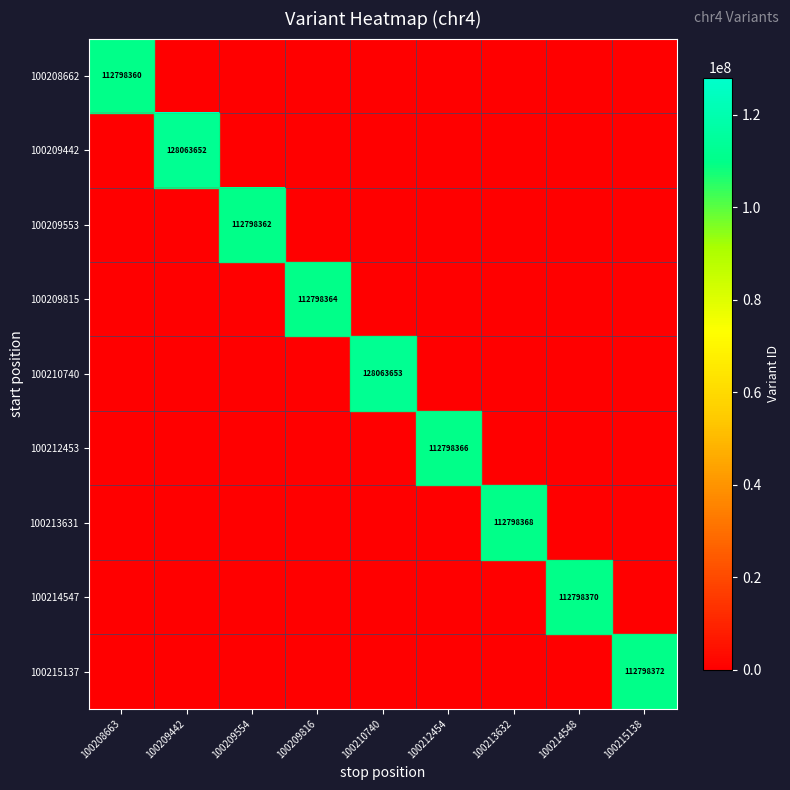

Is it true that 100215137 equals 200623994 at 100215138?

False